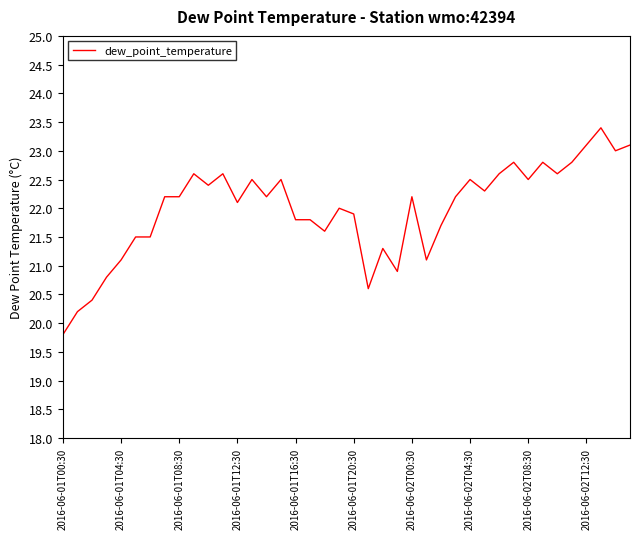

Reading right to left, transcribe all the data shown in this chart.

23.1	23.0	23.4	23.1	22.8	22.6	22.8	22.5	22.8	22.6	22.3	22.5	22.2	21.7	21.1	22.2	20.9	21.3	20.6	21.9	22.0	21.6	21.8	21.8	22.5	22.2	22.5	22.1	22.6	22.4	22.6	22.2	22.2	21.5	21.5	21.1	20.8	20.4	20.2	19.8